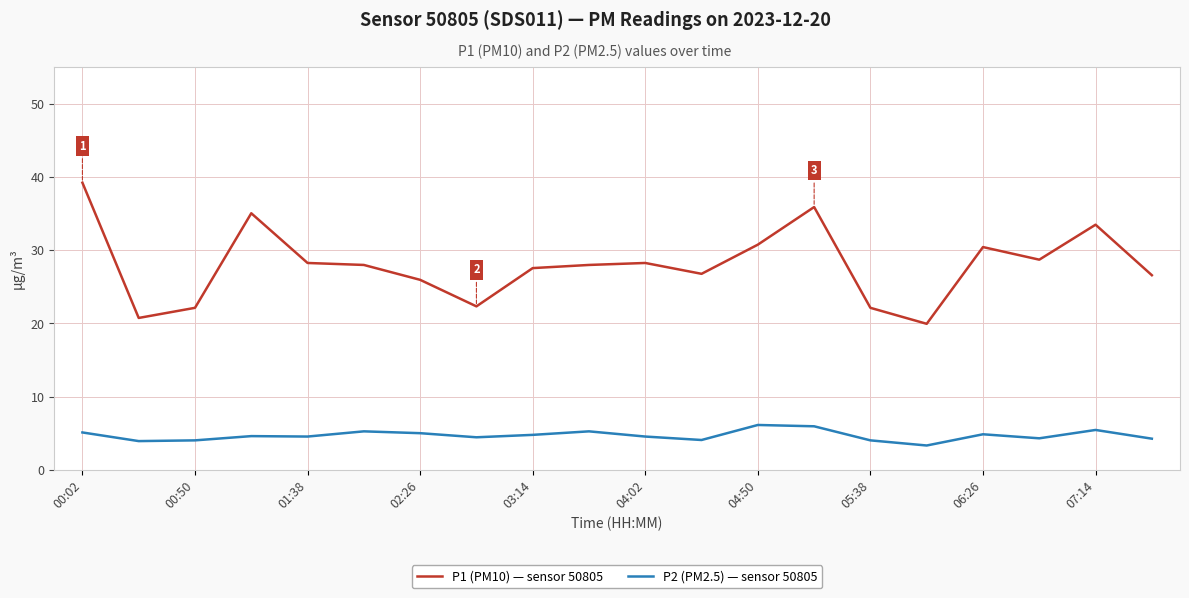

Rank the series by their maximum value, from highest to lowest.

P1 (PM10) — sensor 50805, P2 (PM2.5) — sensor 50805